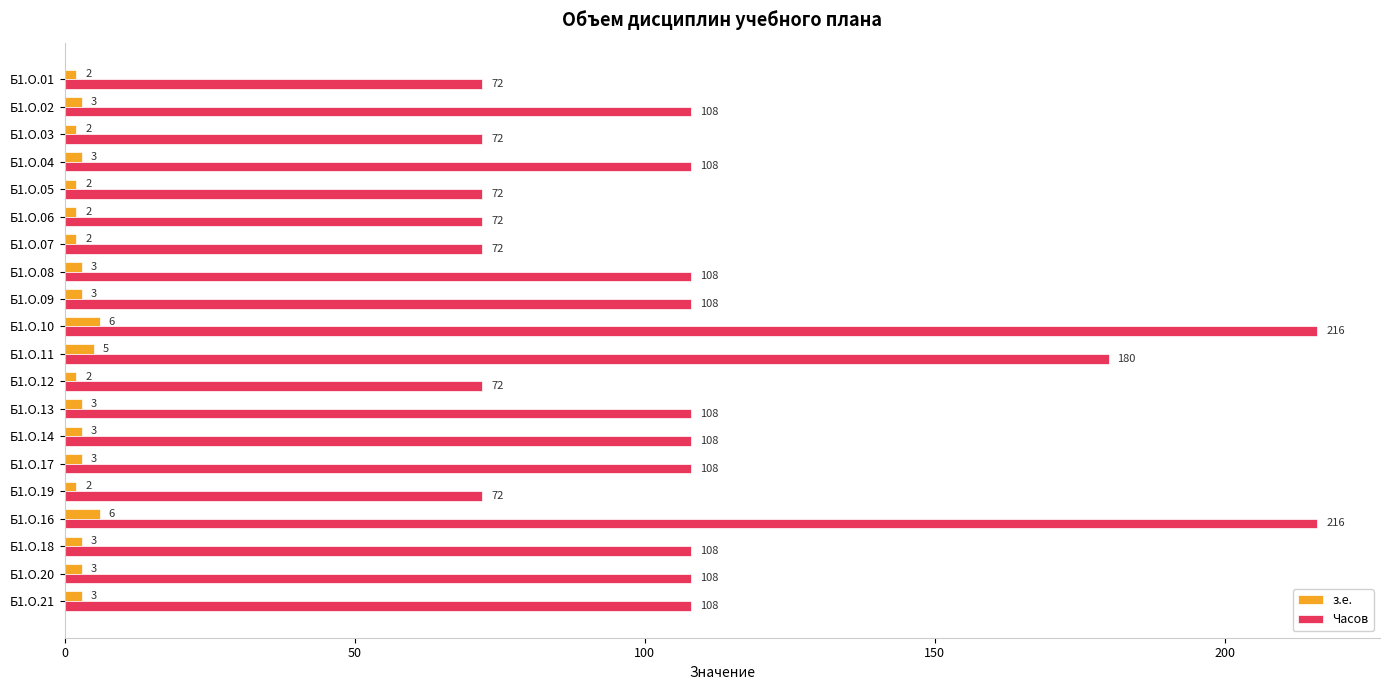

Count the з.е. values in the range 2 to 3.

17